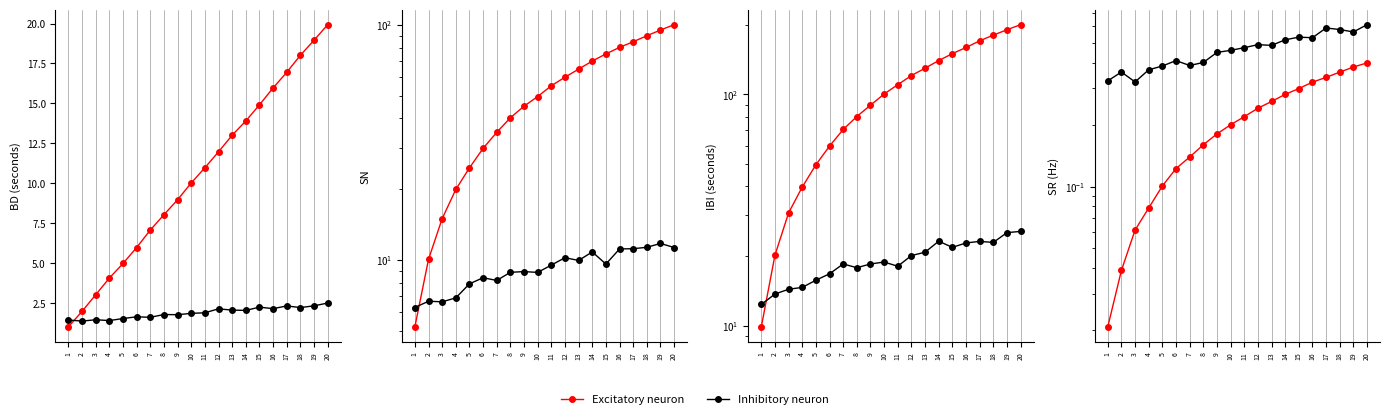

In Inhibitory neuron, how many points are higher than both neighbors (excluding endpoints)?

5